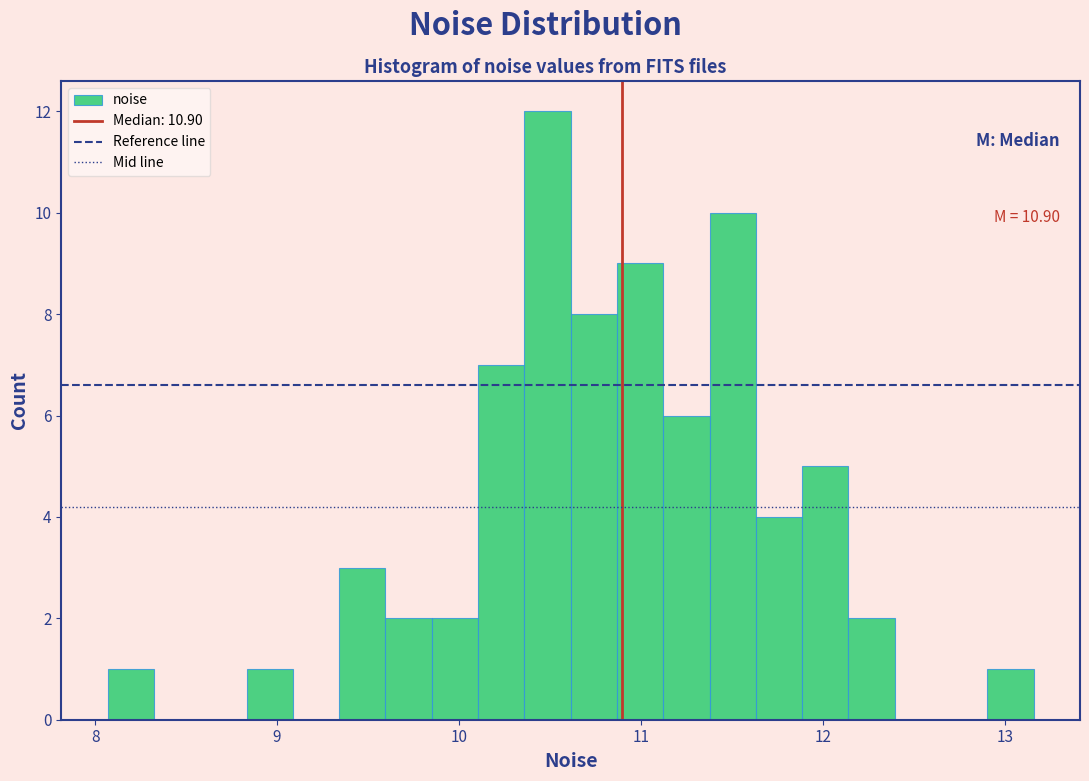

Around what value on the x-axis is the tallest bar? Give the approximate position of its centre, as read against the axis.

10.5